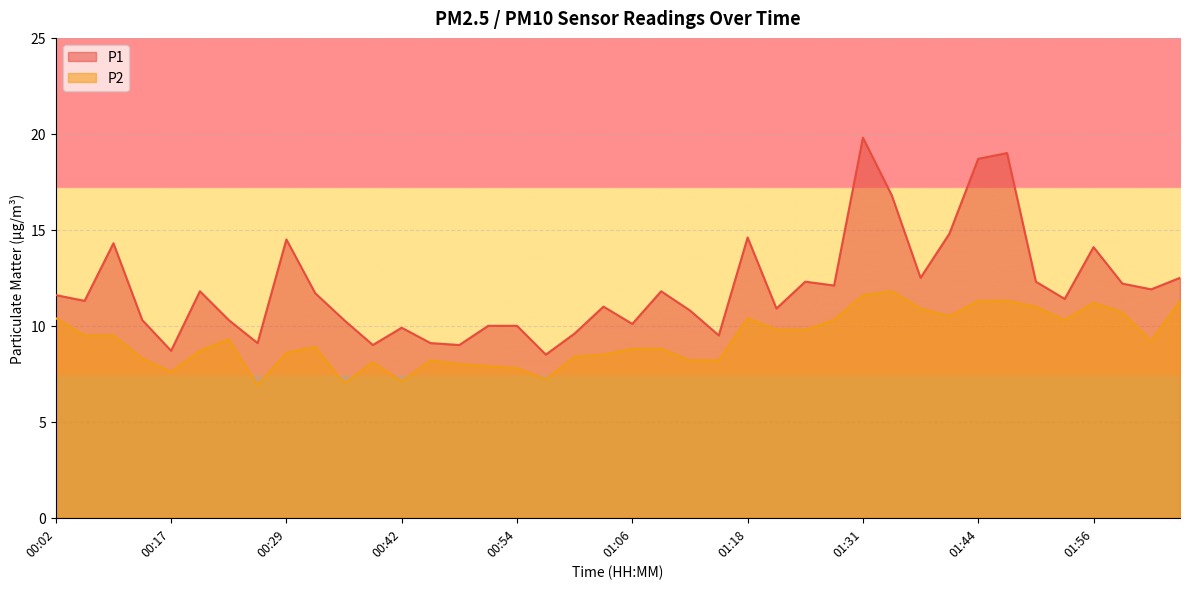

Read the P1 value at 00:54.

10.0